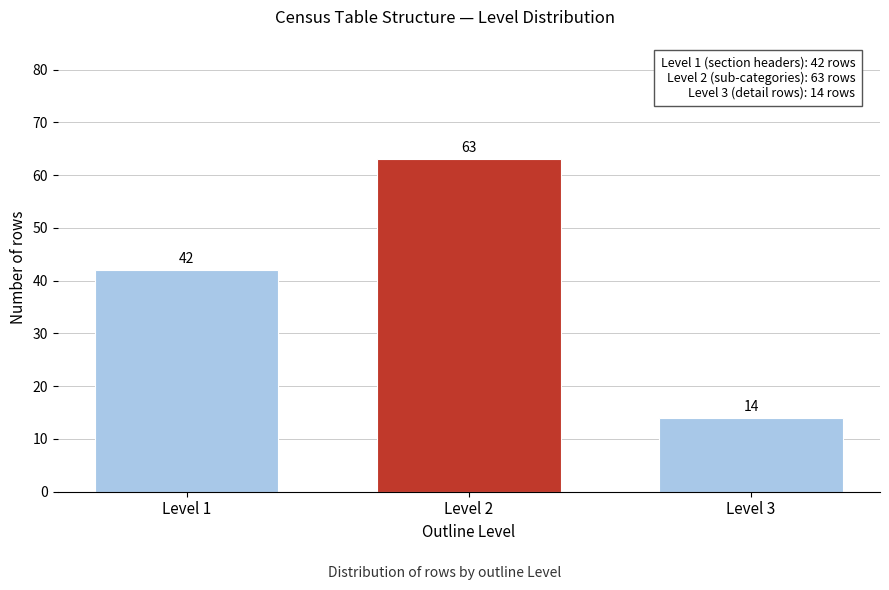

Reading left to right, list all the values displayed in this chart.

42	63	14